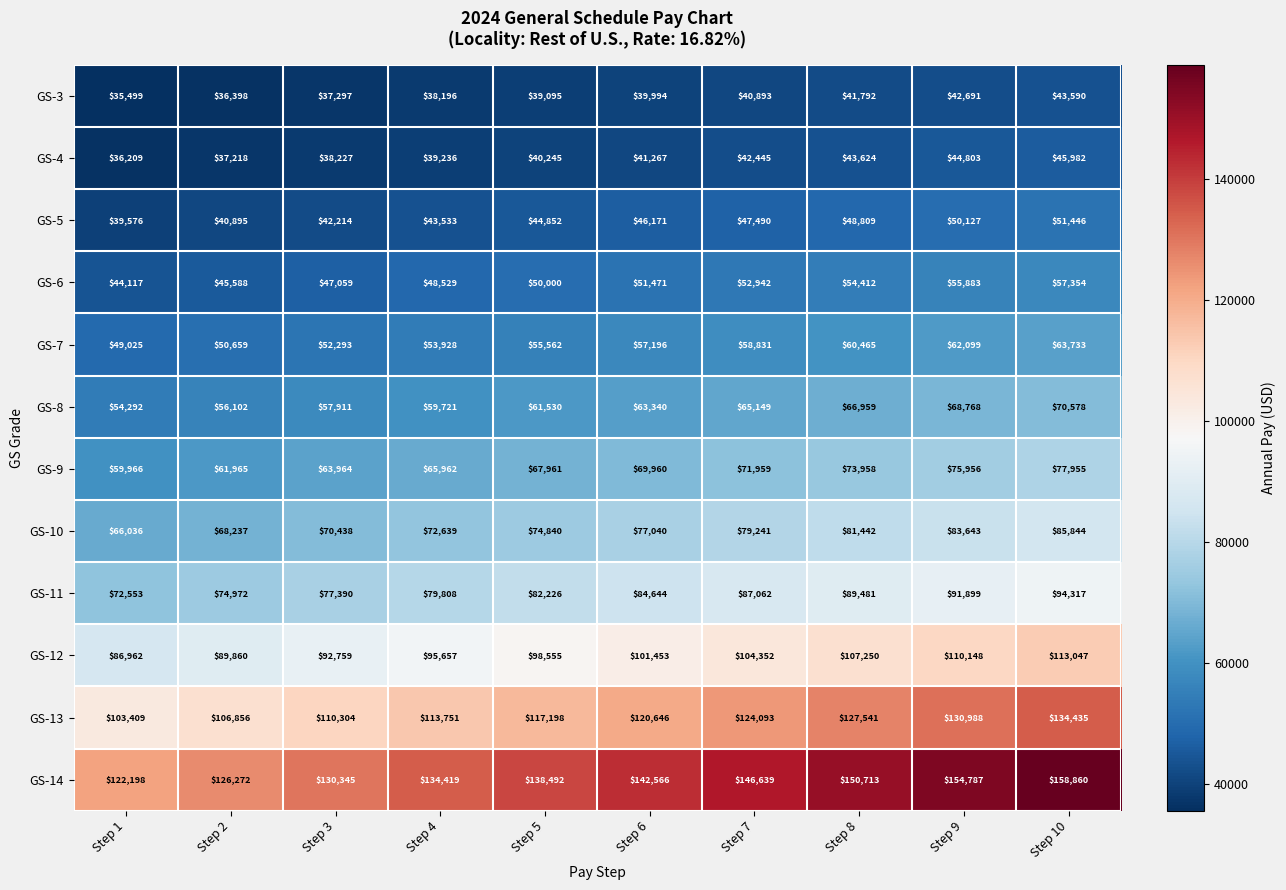

Which category has the lowest value across all series?

Step 1